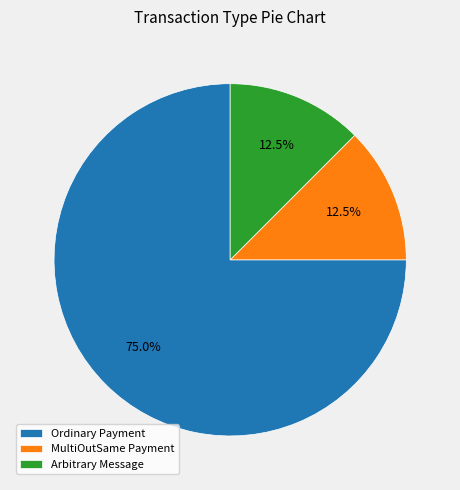

Is the sum of Arbitrary Message and MultiOutSame Payment greater than half?

No